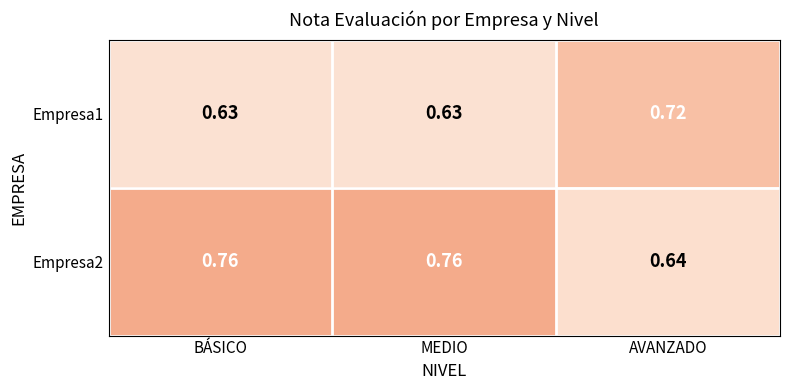

Is the value of Empresa2 at AVANZADO greater than the value of Empresa1 at AVANZADO?

No